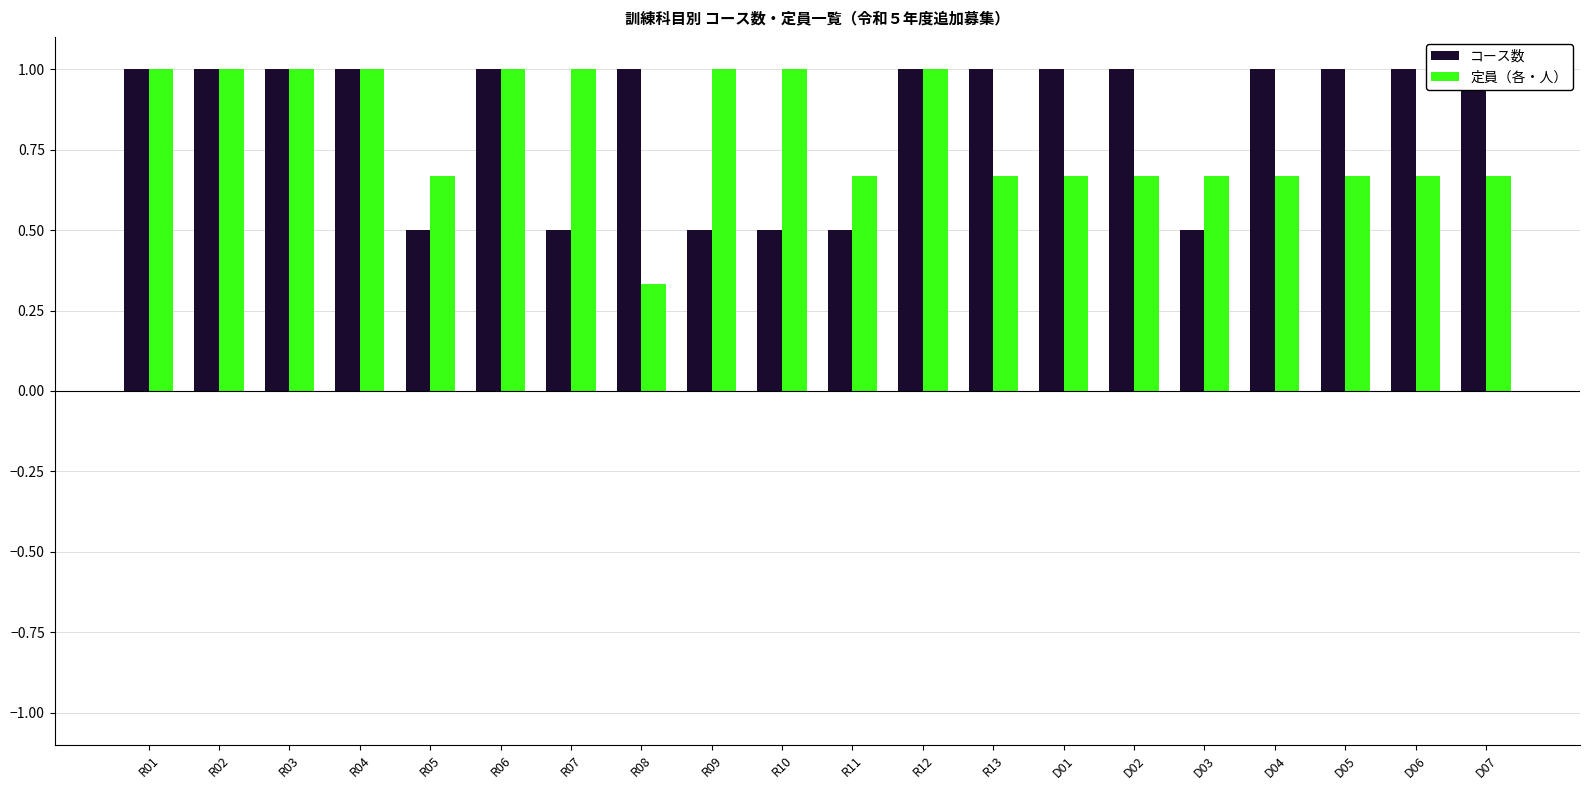

What is the label of the 4th bar from the right?

D04